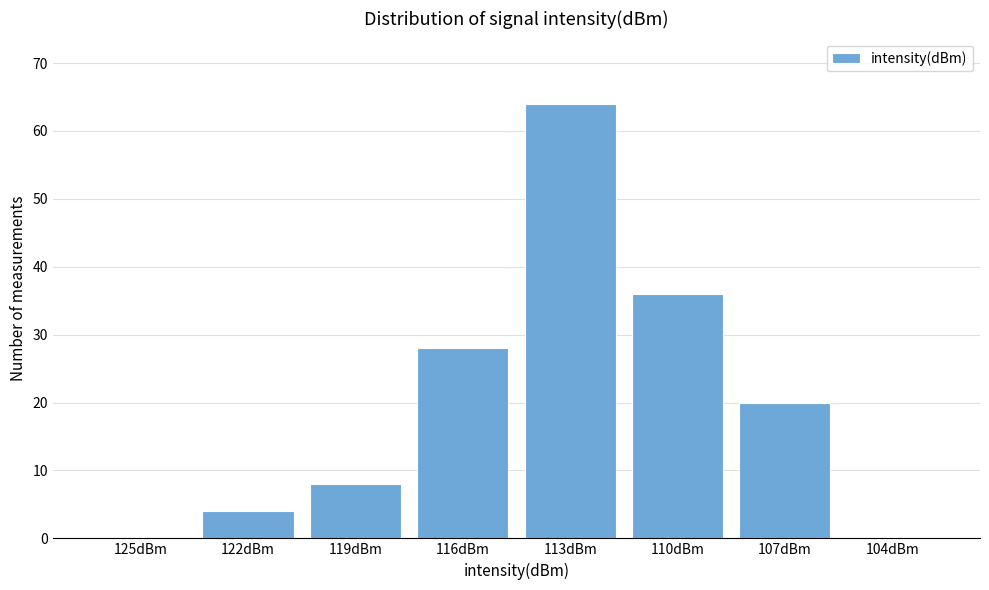

Reading left to right, what are all the values shown in this chart?

125dBm=0	122dBm=4	119dBm=8	116dBm=28	113dBm=64	110dBm=36	107dBm=20	104dBm=0